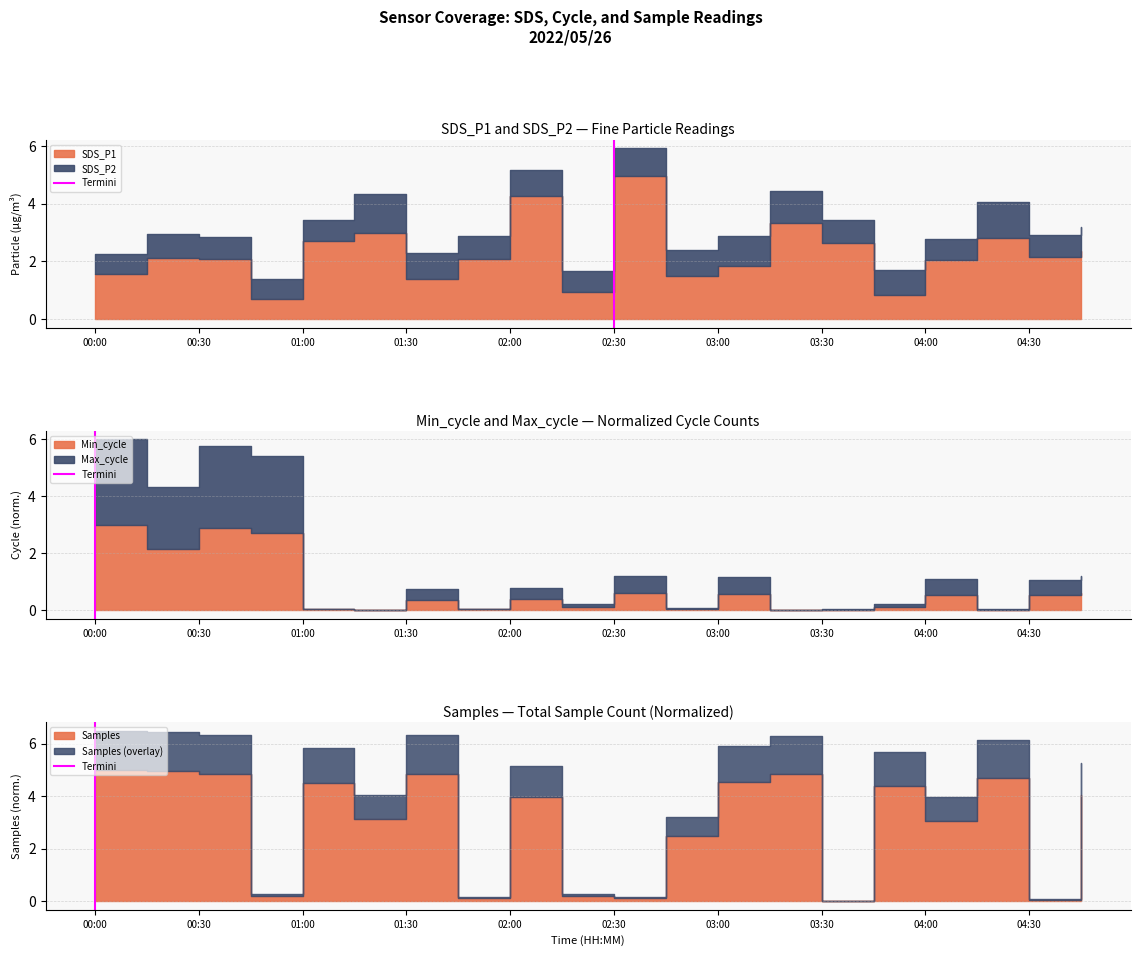

Is it true that the value at 00:00 is 2?

False